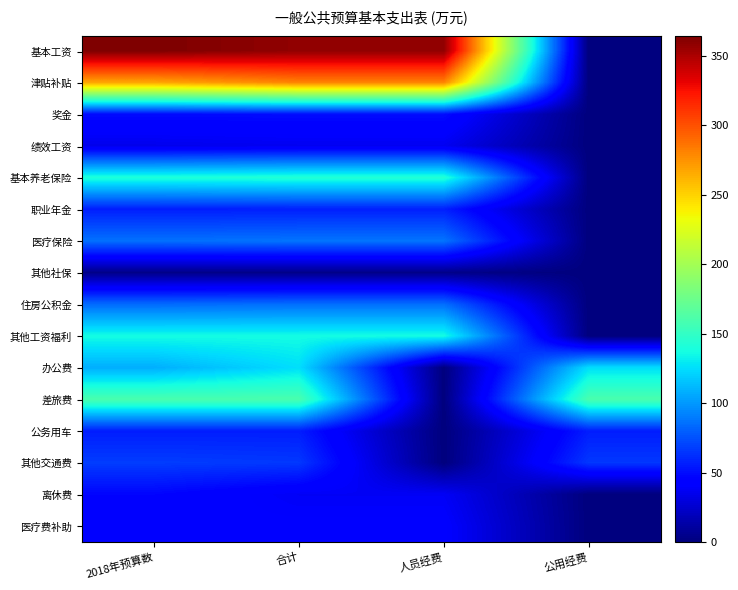

Which series changed the most between 合计 and 公用经费?

基本工资